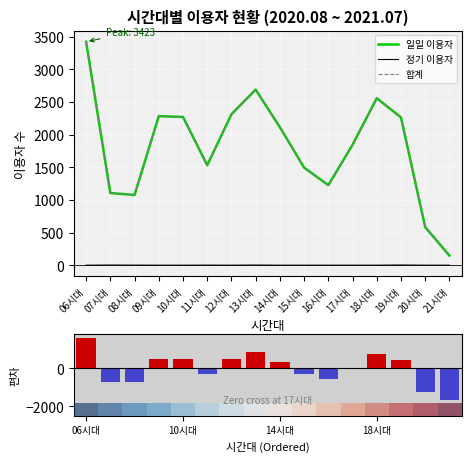

Which label corresponds to the largest value in the chart?

06시대